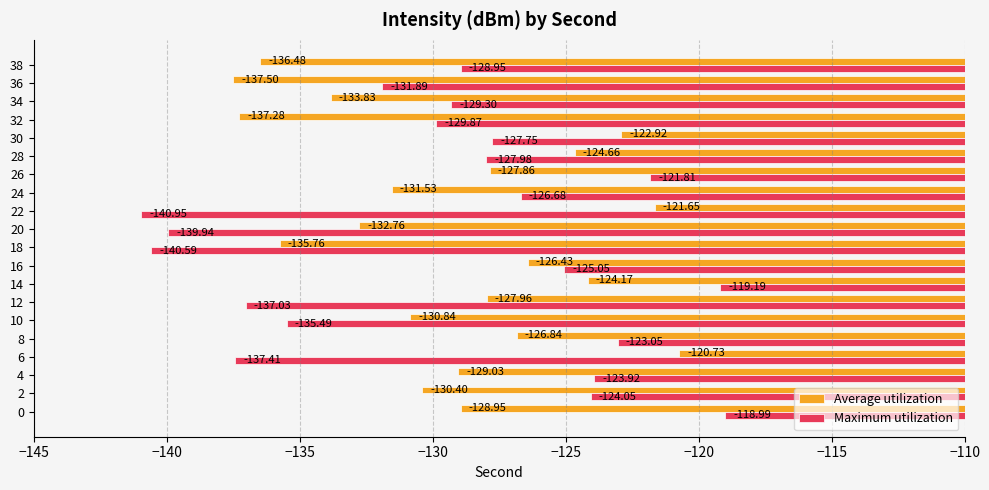

Which series changed the most between 22 and 28?

Maximum utilization